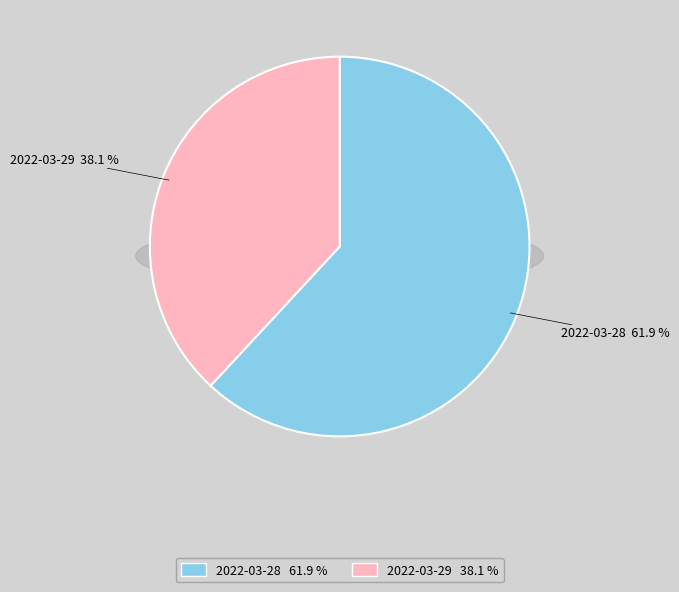

What is the change in value from 2022-03-28 to 2022-03-29?

-246.0